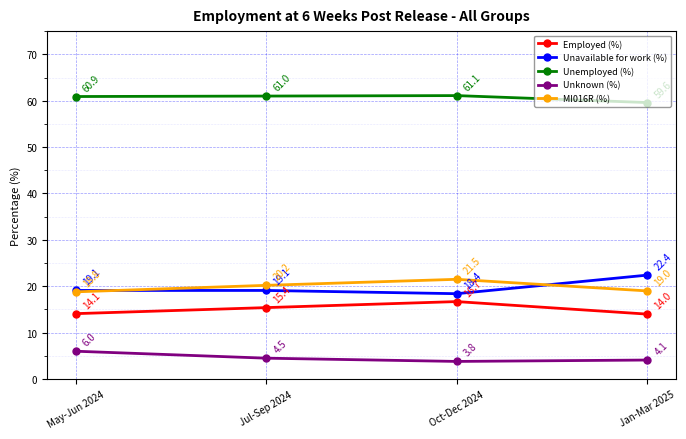

At which label does Unavailable for work (%) first exceed 19?

May-Jun 2024